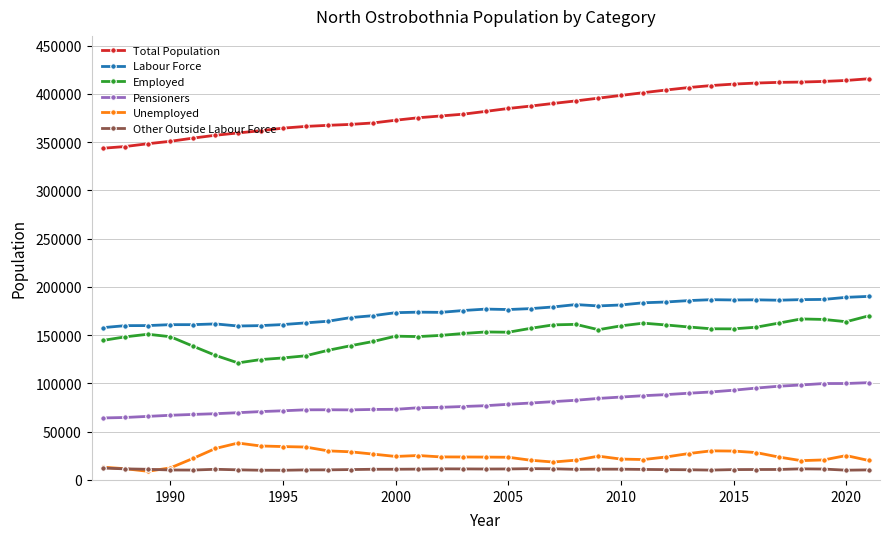

What is the value of the Pensioners point at the 17th from the left?

76079